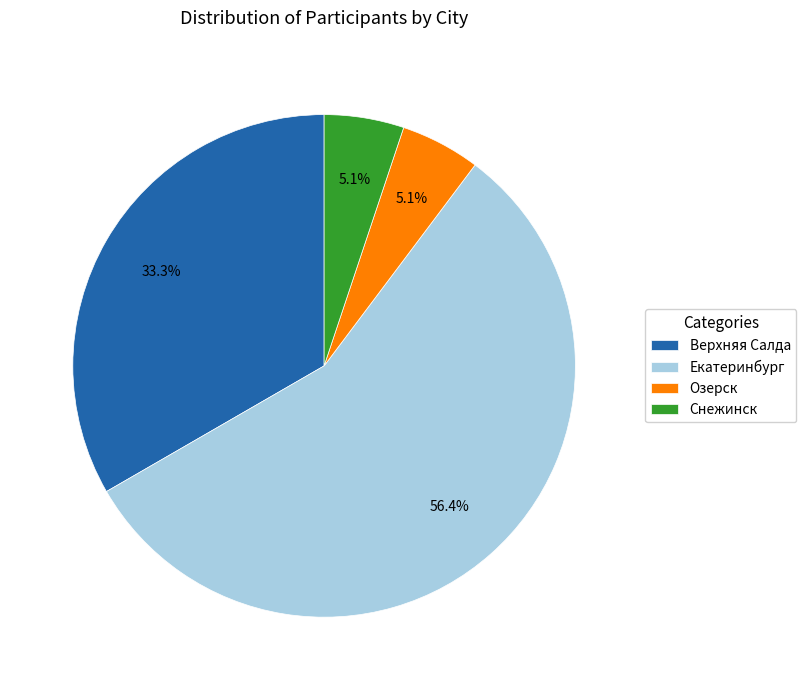

To the nearest percent, what percentage of the pie is Екатеринбург?

56%